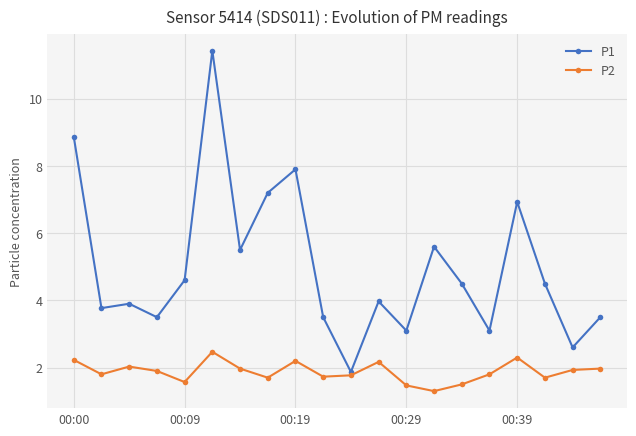

True or false: P2 has more than 0 points higher than both neighbors.

True